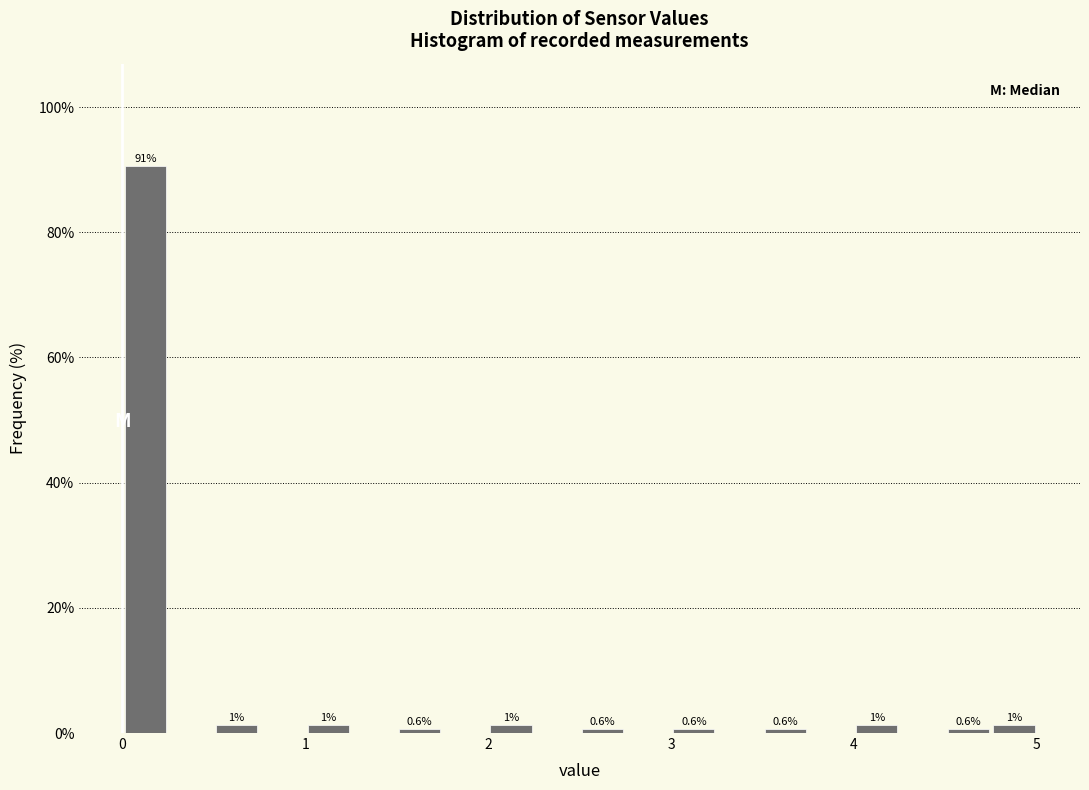

Around what value on the x-axis is the tallest bar? Give the approximate position of its centre, as read against the axis.

0.1